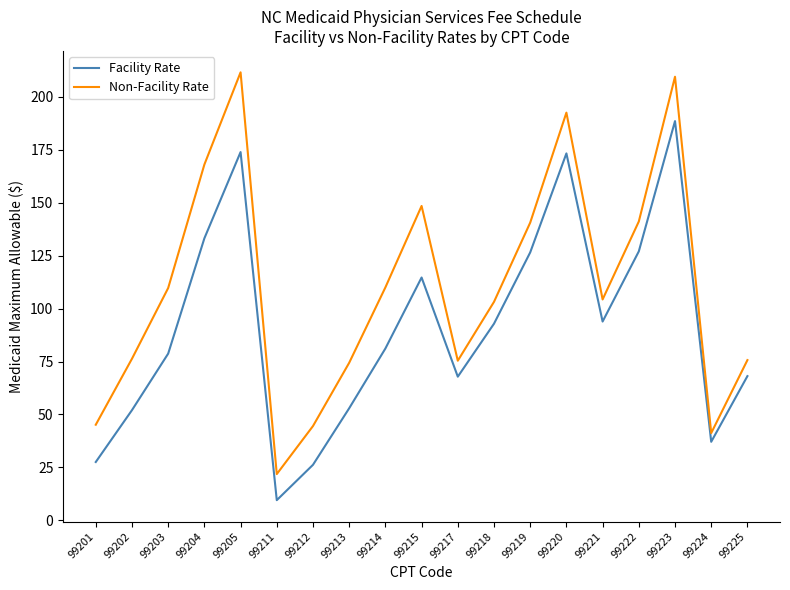

What is the highest value of the Facility Rate series?

188.5